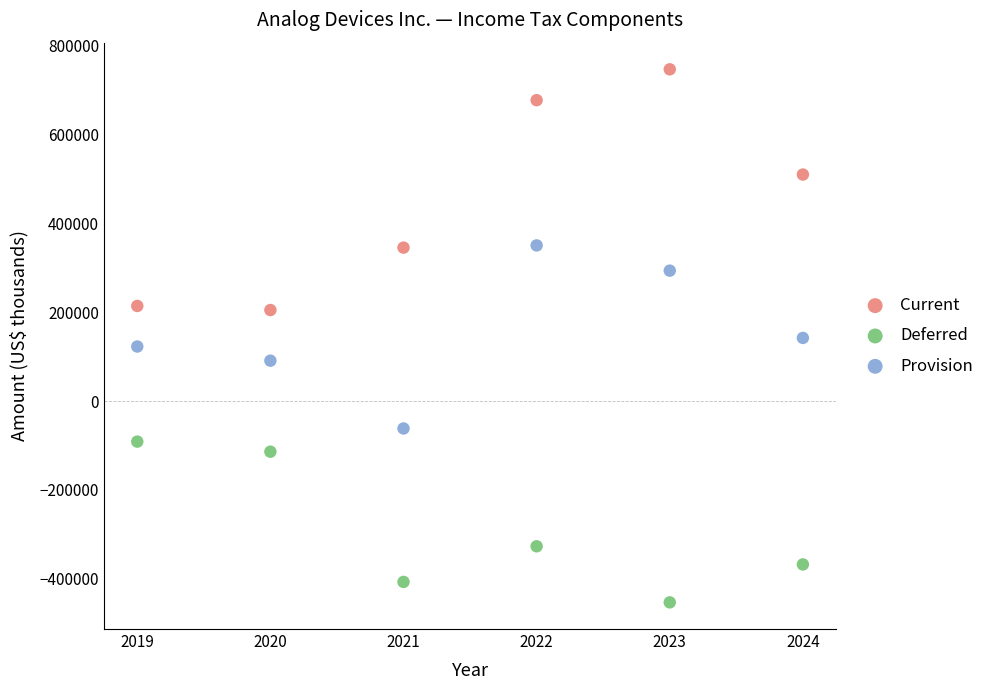

What is the X range (max minus min) for the scatter plot?

5